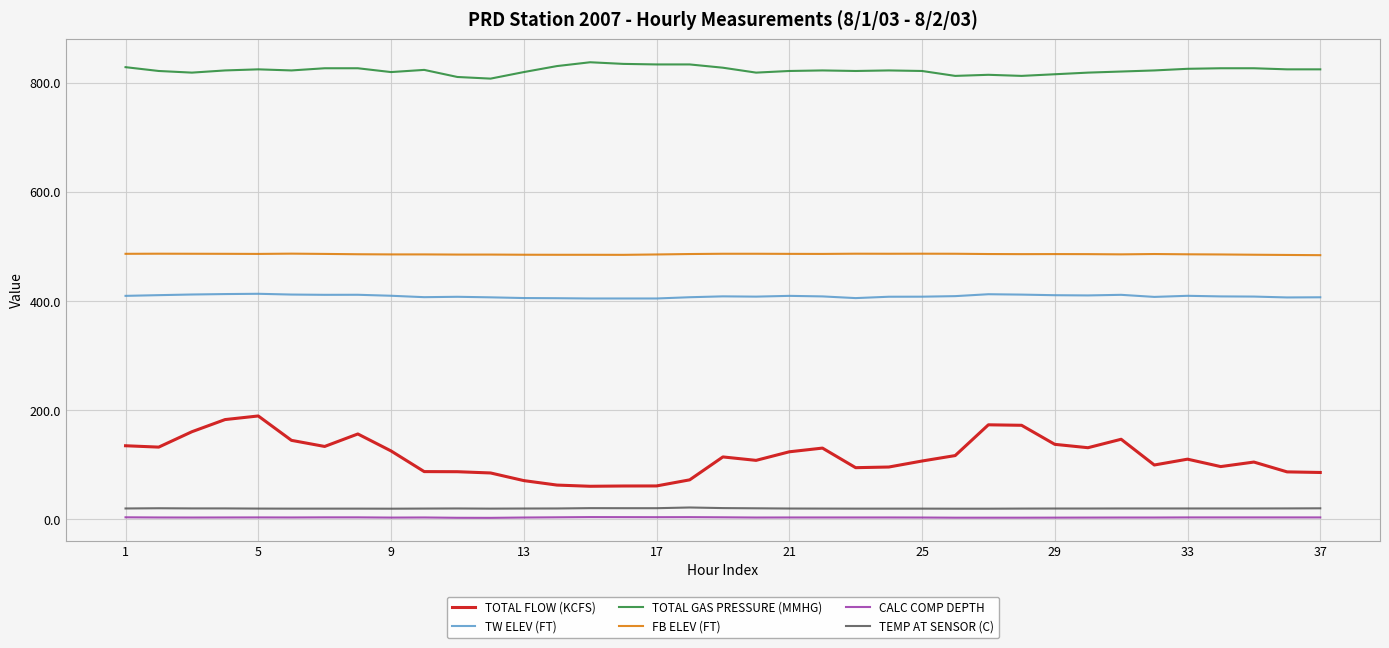

What are all the series names shown in the legend?

TOTAL FLOW (KCFS), TW ELEV (FT), TOTAL GAS PRESSURE (MMHG), FB ELEV (FT), CALC COMP DEPTH, TEMP AT SENSOR (C)